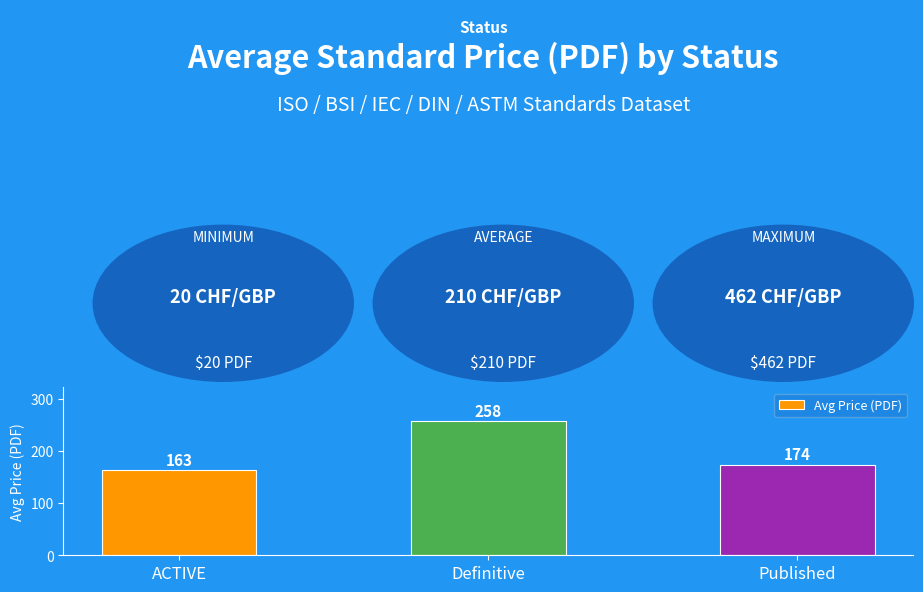

What is the greatest value displayed?

257.6